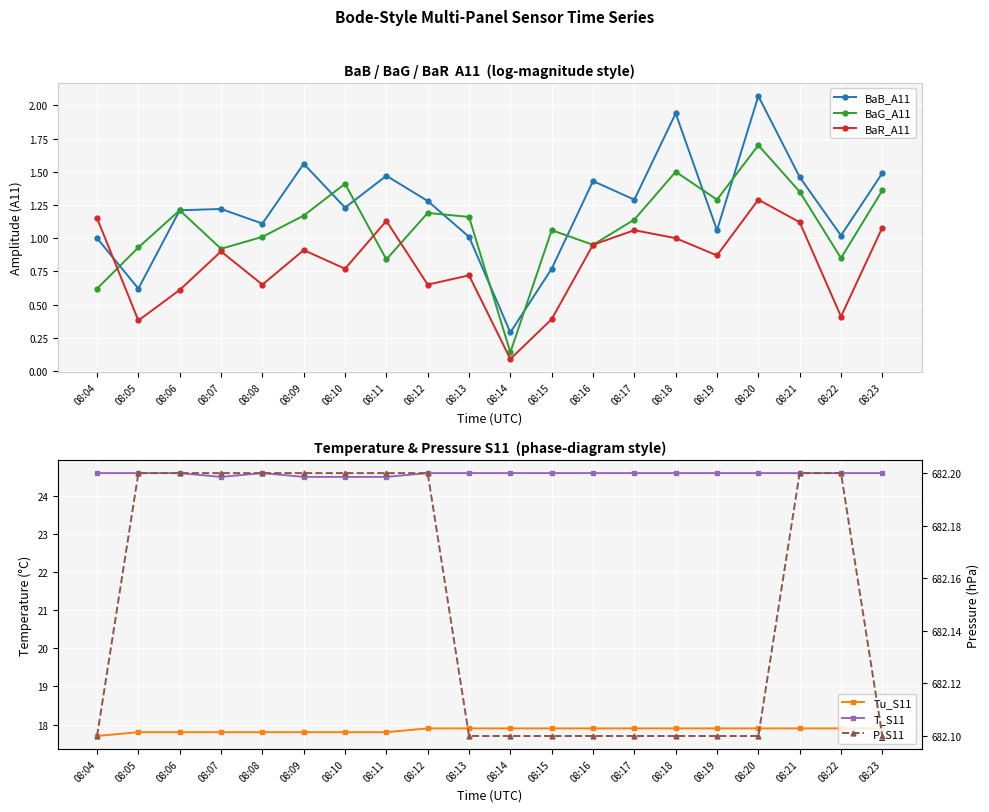

At which category does BaR_A11 reach its first local peak?

08:07